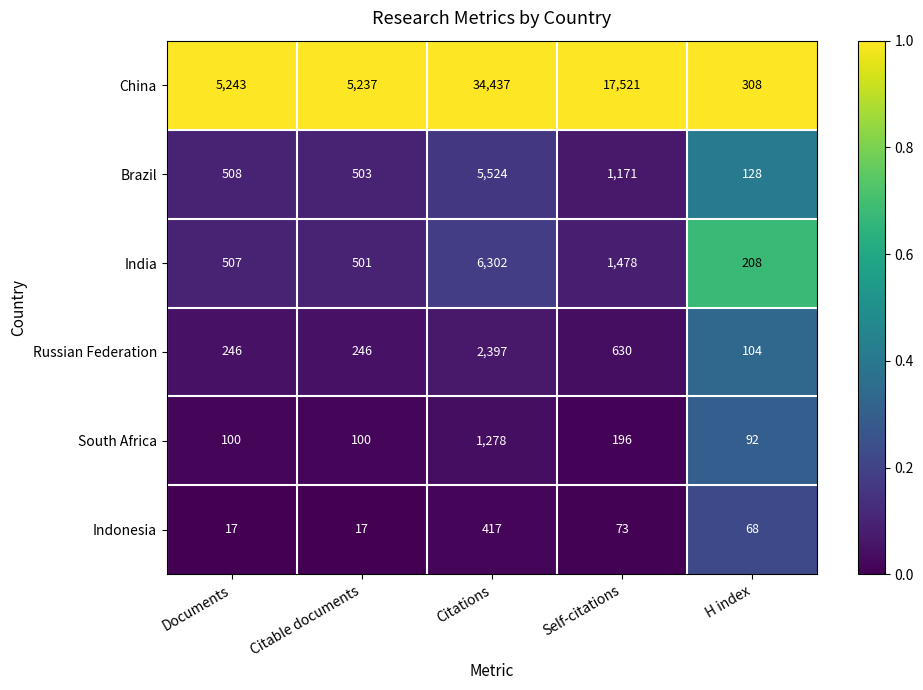

Reading right to left, what are all the values shown in this chart?

China: 308	17521	34437	5237	5243
Brazil: 128	1171	5524	503	508
India: 208	1478	6302	501	507
Russian Federation: 104	630	2397	246	246
South Africa: 92	196	1278	100	100
Indonesia: 68	73	417	17	17